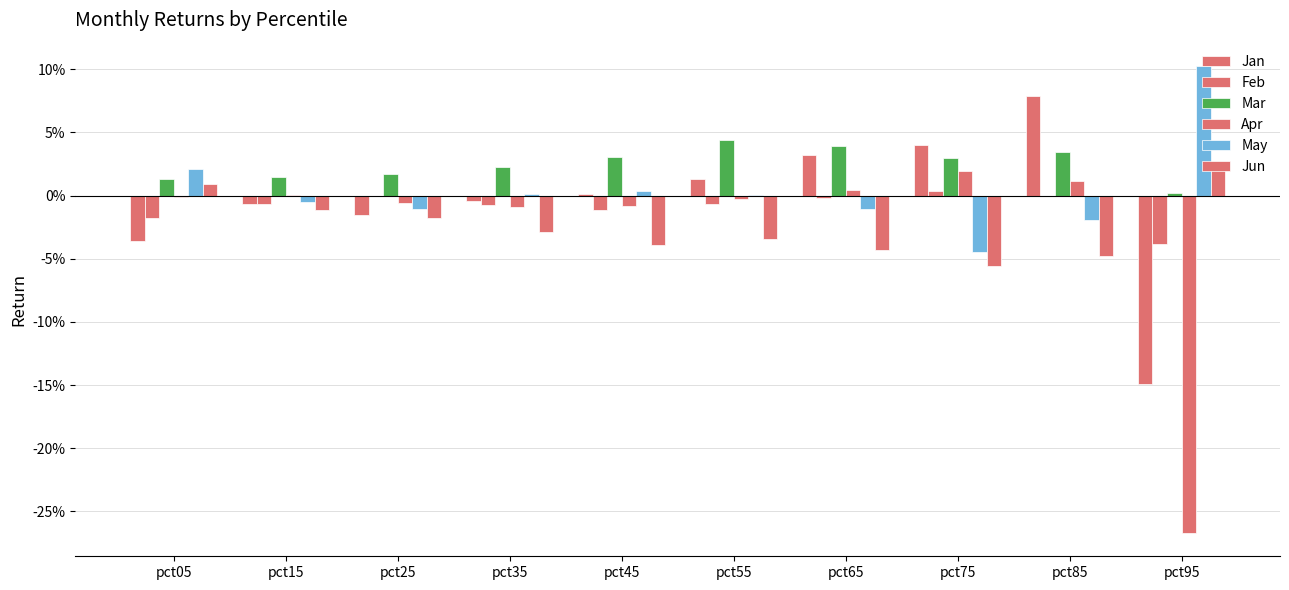

Which has a higher value, pct85 or pct55?

pct85